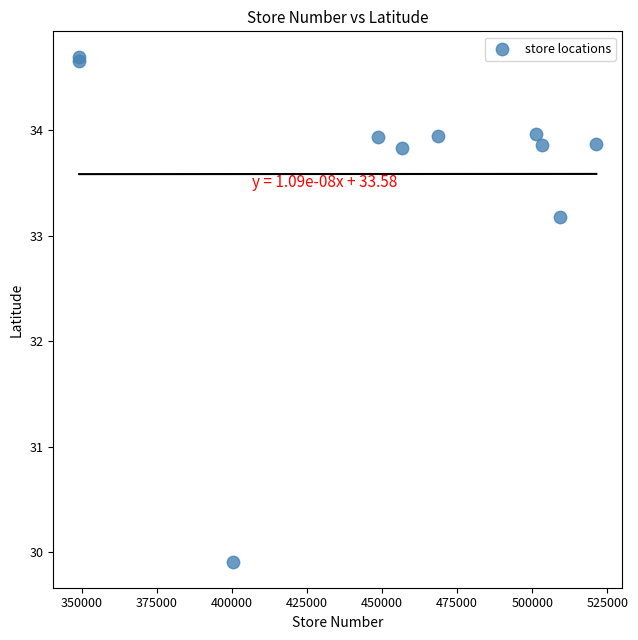

What Y value in the scatter plot is closest to 32?

33.2